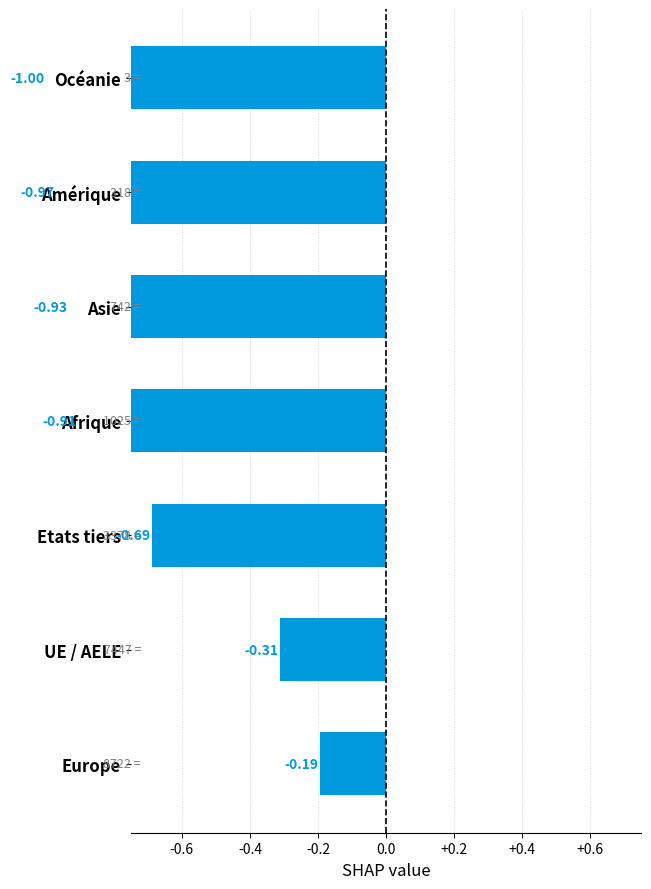

What is the sum of all values?

-5.0